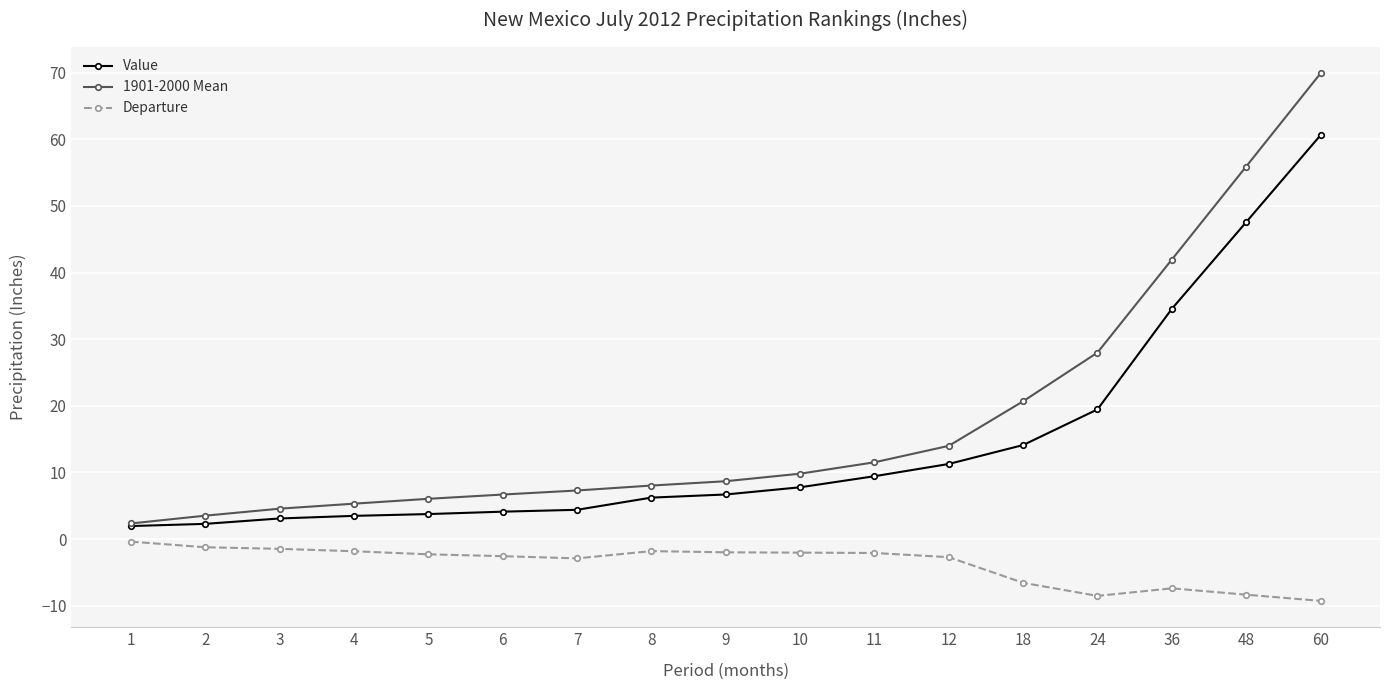

What is the difference between the second highest and second lowest values in the Departure series?

7.3